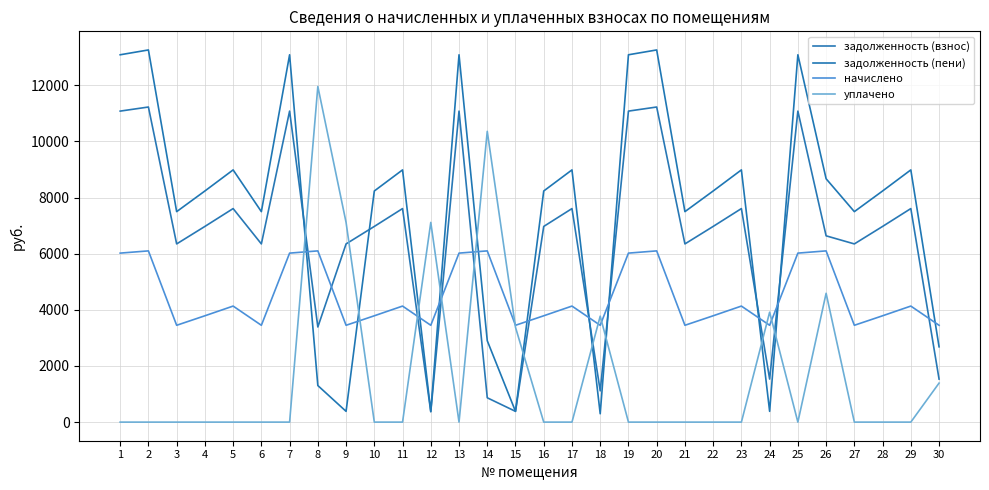

In уплачено, how many points are lower than both neighbors (excluding endpoints)?

2